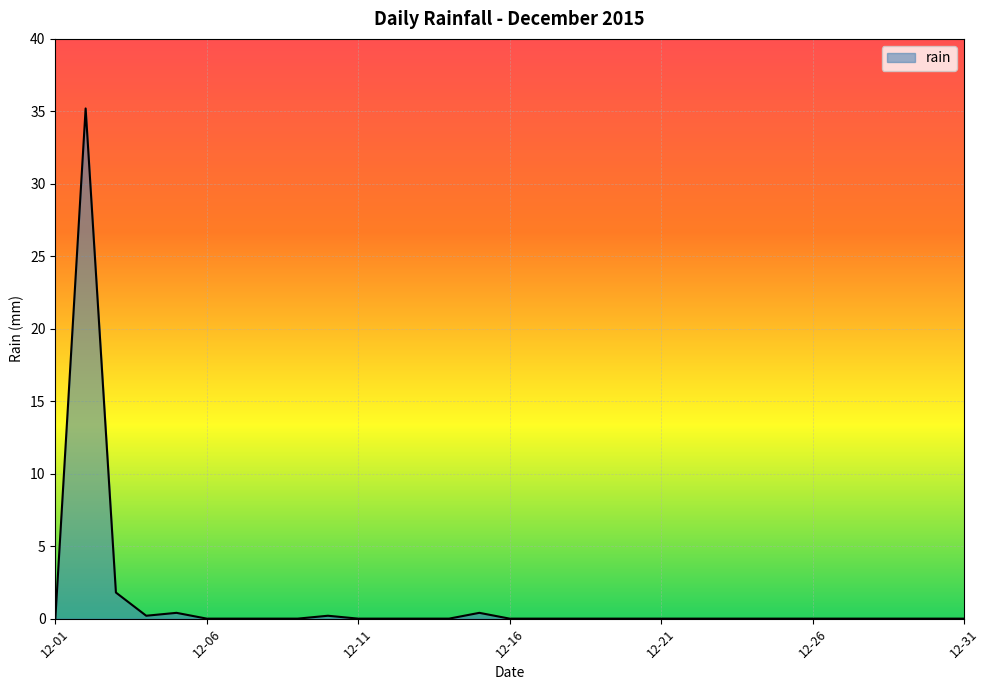

Reading left to right, list all the values displayed in this chart.

0.0	35.2	1.8	0.2	0.4	0.0	0.0	0.0	0.0	0.2	0.0	0.0	0.0	0.0	0.4	0.0	0.0	0.0	0.0	0.0	0.0	0.0	0.0	0.0	0.0	0.0	0.0	0.0	0.0	0.0	0.0